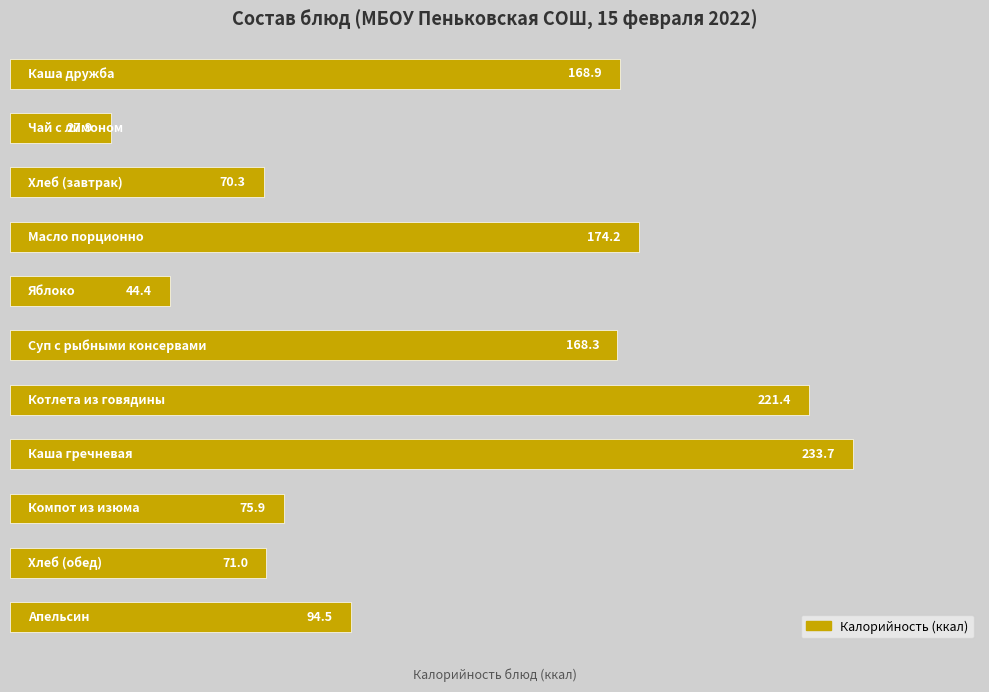

Does the chart contain stacked bars?

No